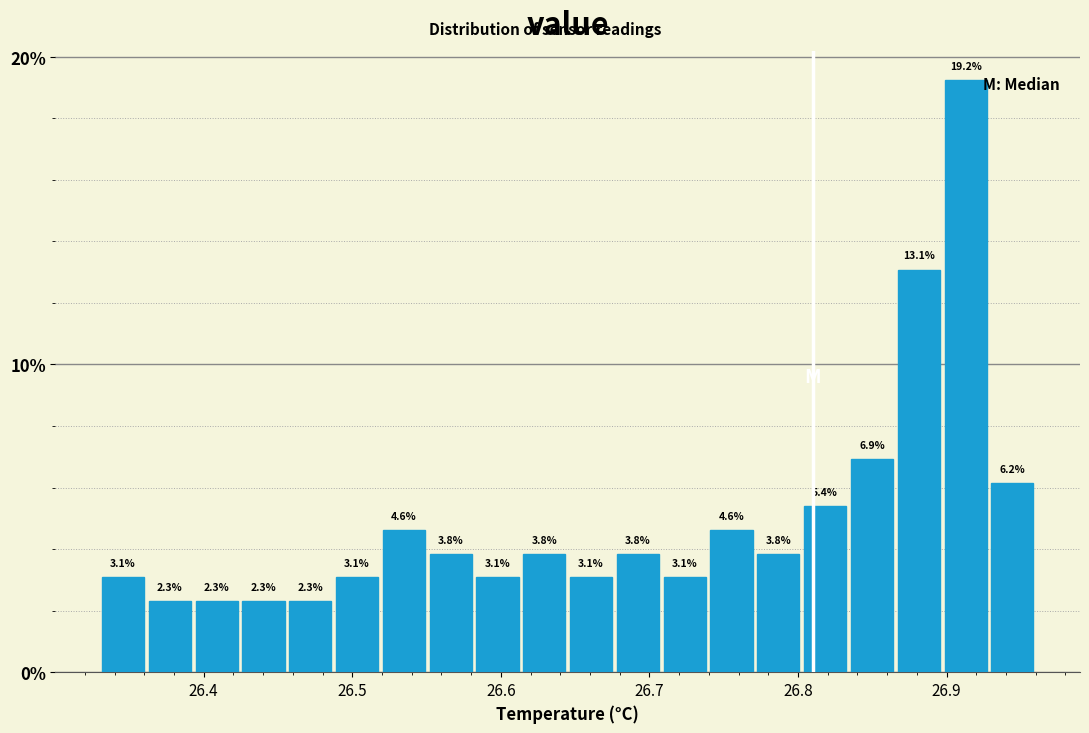

Read against the x-axis, roughly where is the centre of the tallest bar?

26.91